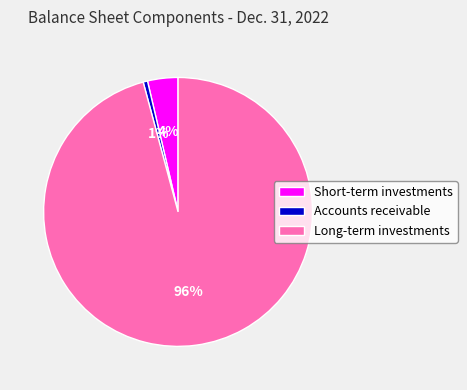

Which has a higher value, Short-term investments or Long-term investments?

Long-term investments